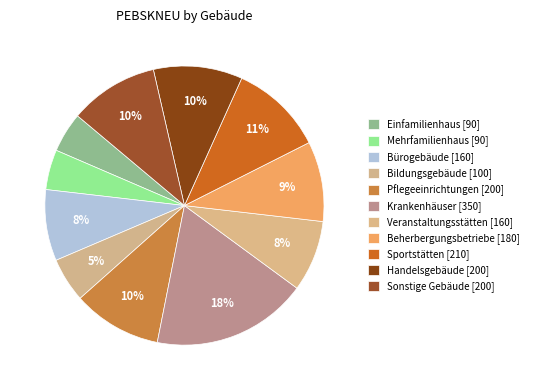

To the nearest percent, what portion does Bürogebäude represent?

8%